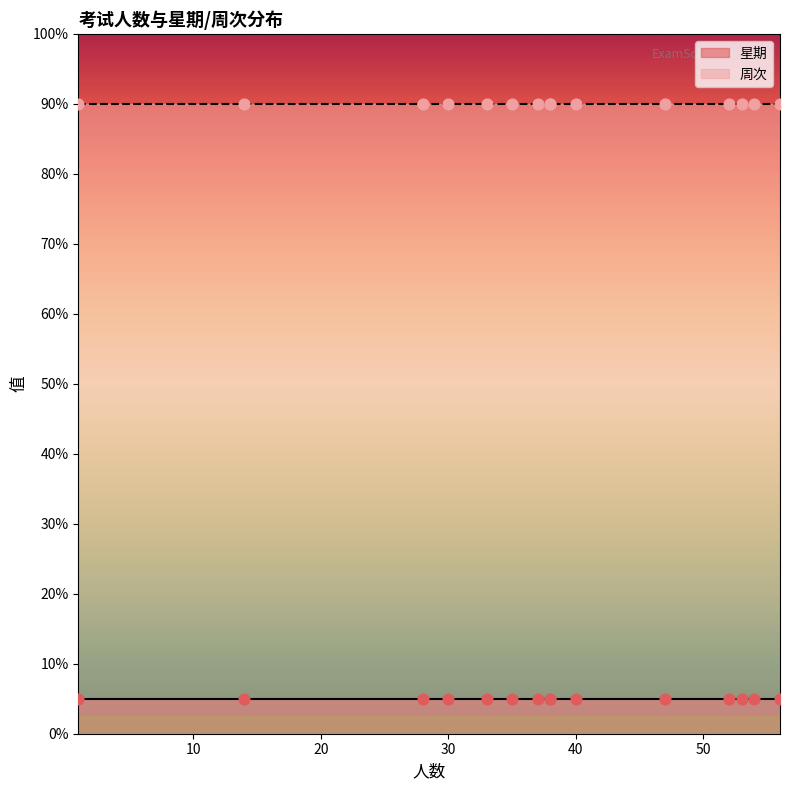

Which series has the largest total across all categories?

周次